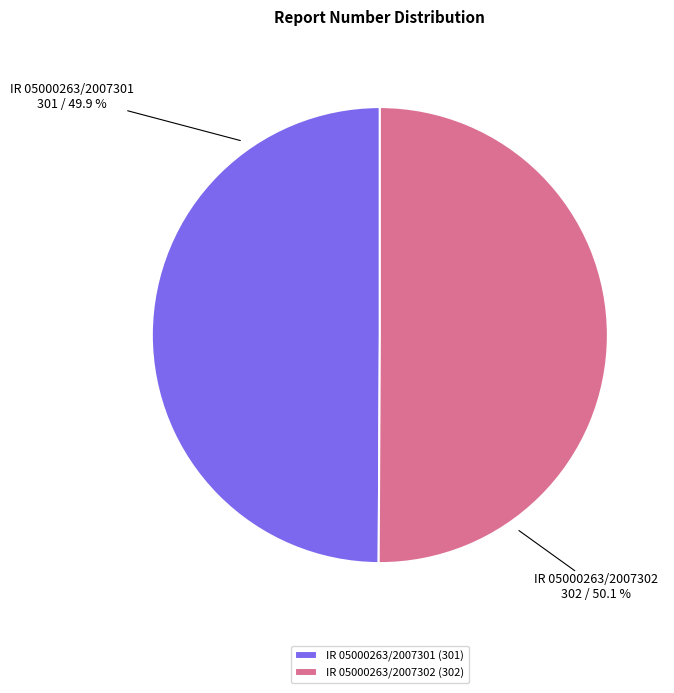

To the nearest percent, what is the average slice percentage?

50%